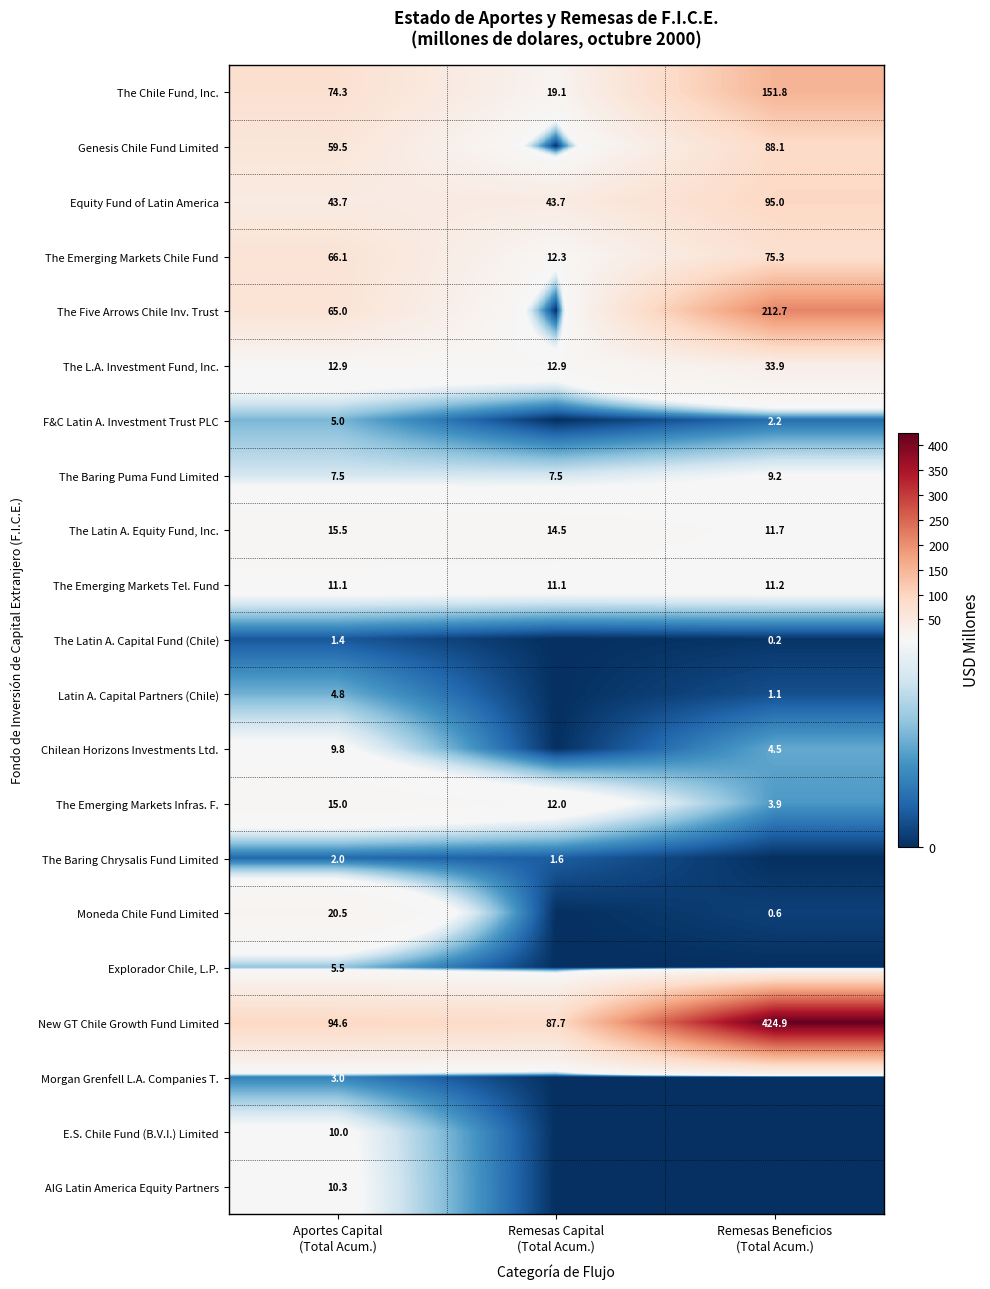

What is the sum of all The Emerging Markets Tel. Fund values?

33.4